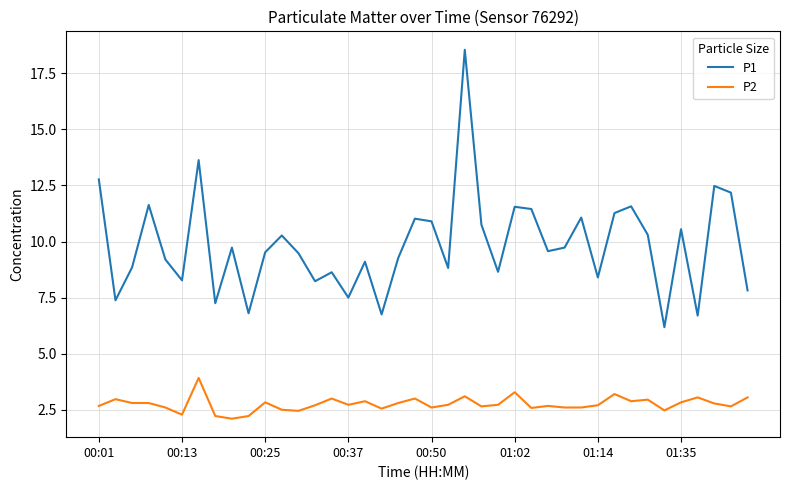

Which series has the largest range (max minus min)?

P1